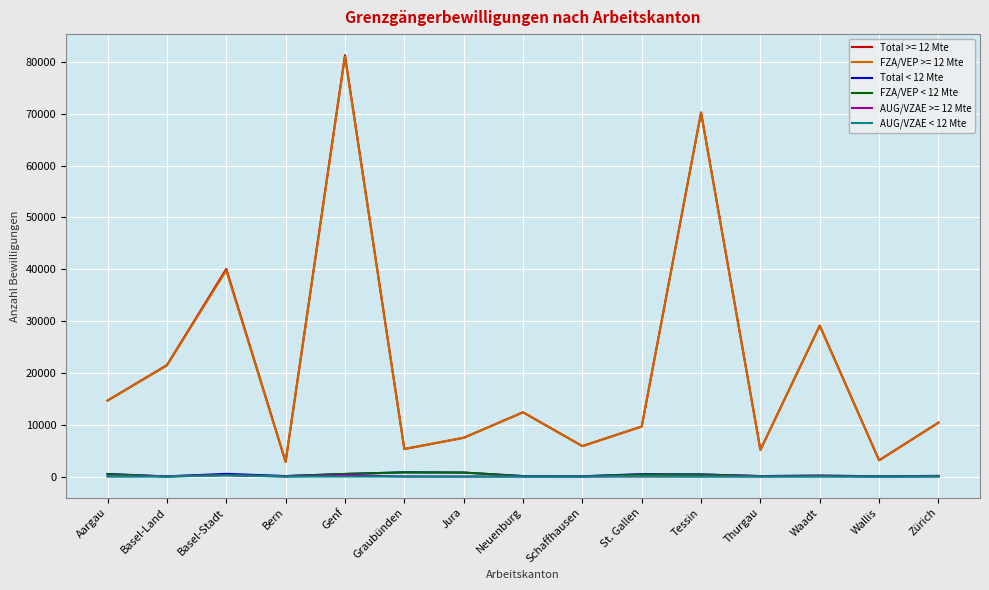

At which category is the sum across all series the highest?

Genf